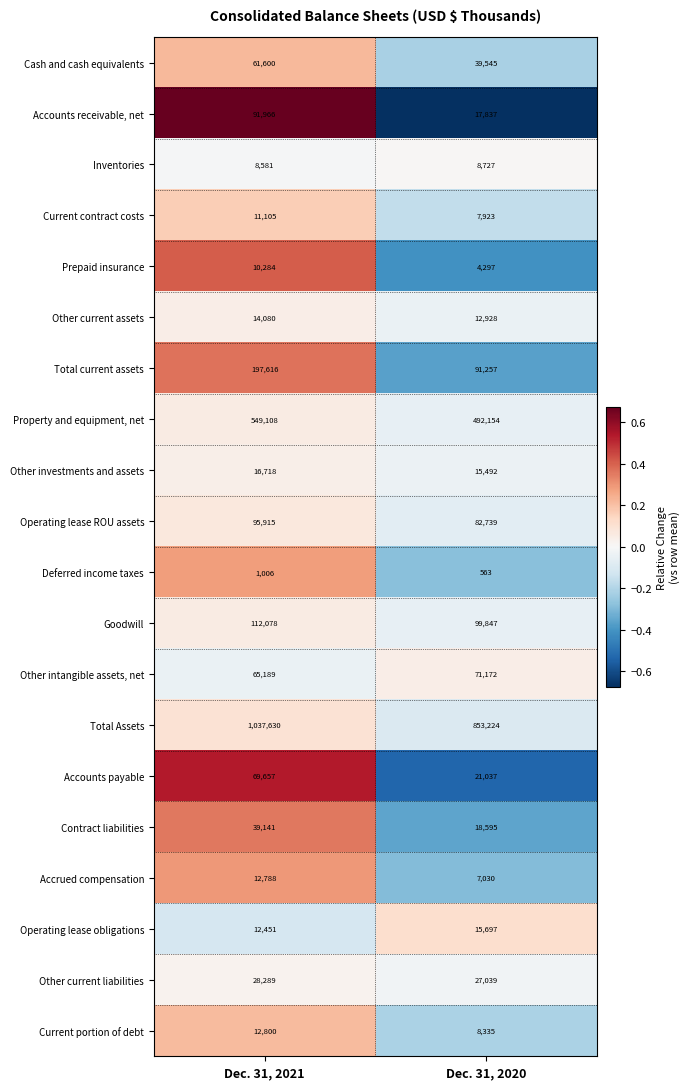

Which series has the largest total across all categories?

Total Assets